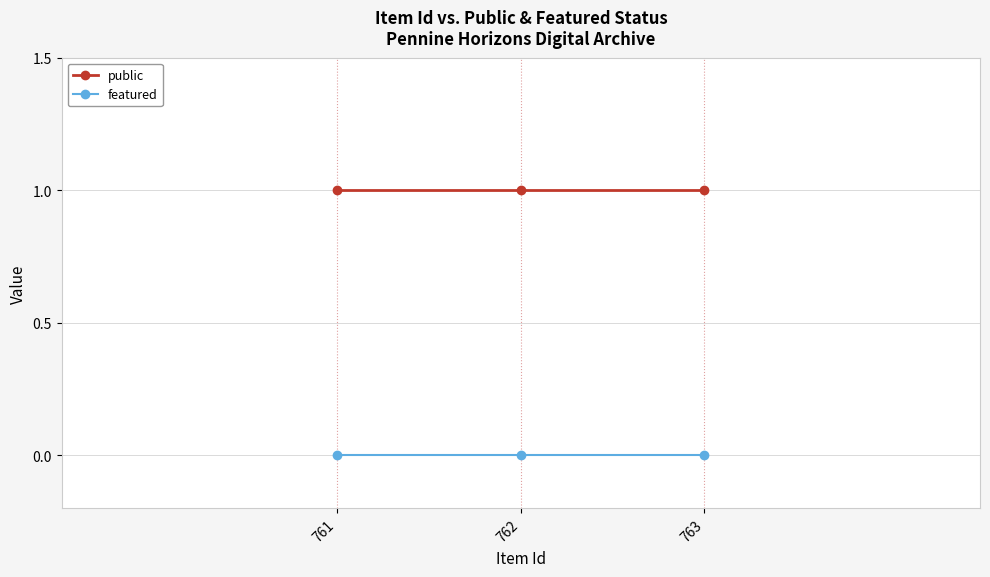

Reading left to right, extract all data points from this chart.

public: 761=1	762=1	763=1
featured: 761=0	762=0	763=0